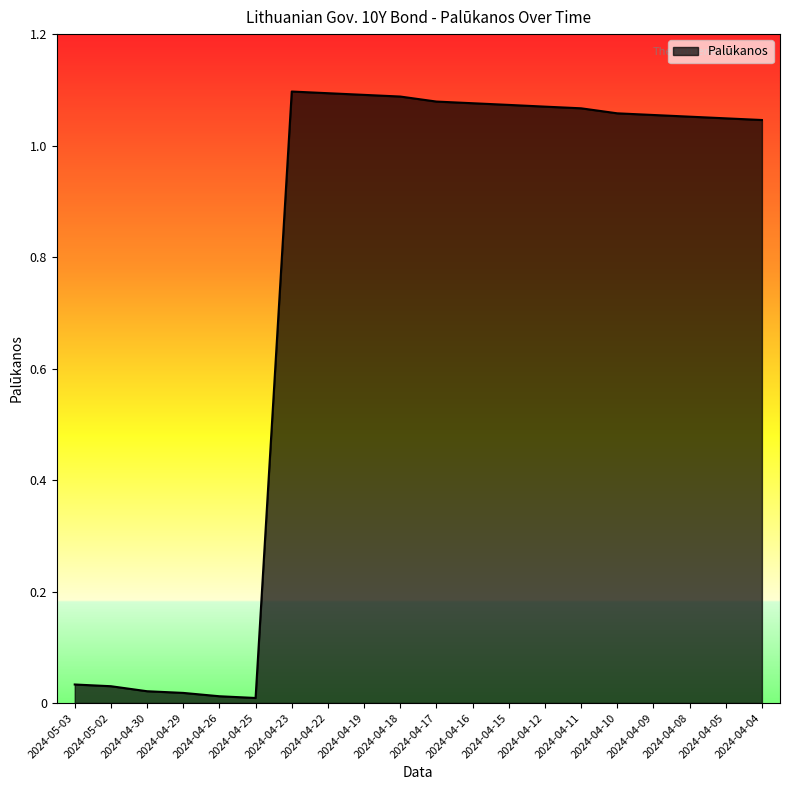

At which label does the data first exceed 1?

2024-04-23